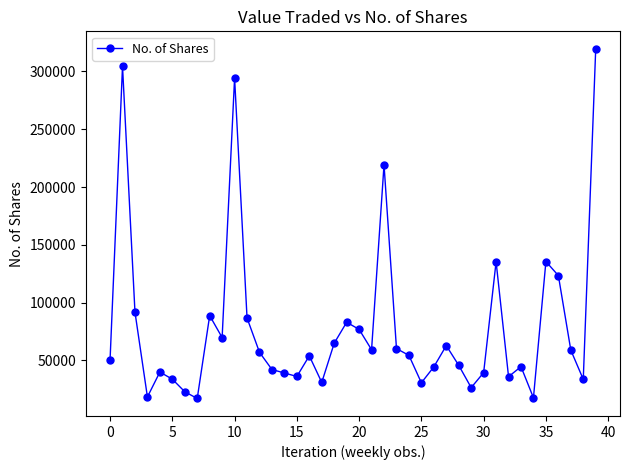

What is the sum of all values?

3151743